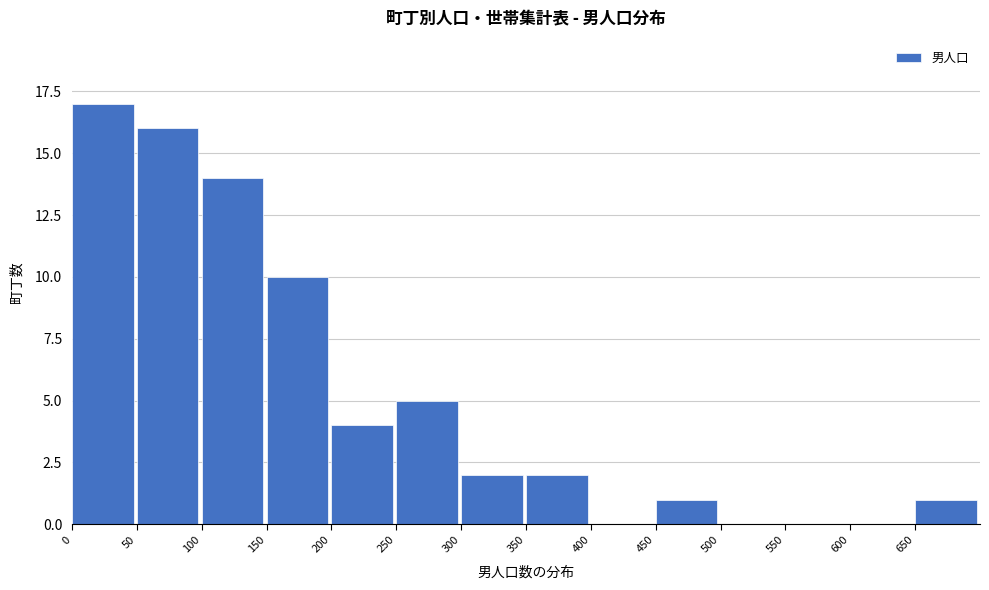

Reading left to right, list every bar in this chart as the range it spans on the x-axis followed by its height. The values are not printed on the chart, so give them approximately, as read against the axis.

0 to 50: 17
50 to 100: 16
100 to 150: 14
150 to 200: 10
200 to 250: 4
250 to 300: 5
300 to 350: 2
350 to 400: 2
400 to 450: 0
450 to 500: 1
500 to 550: 0
550 to 600: 0
600 to 650: 0
650 to 700: 1